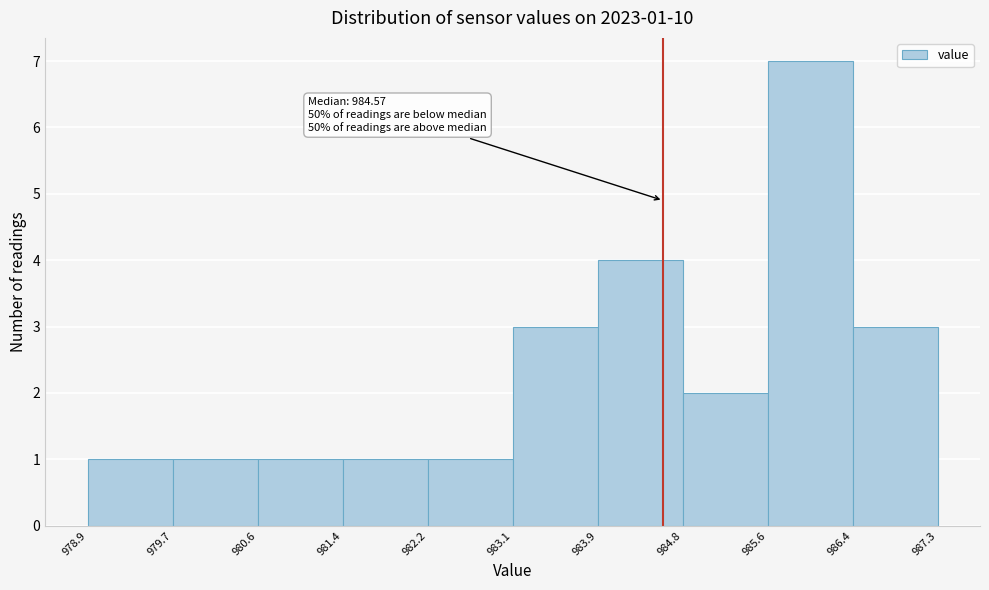

Which range on the x-axis has the tallest bar?

985.6 to 986.4